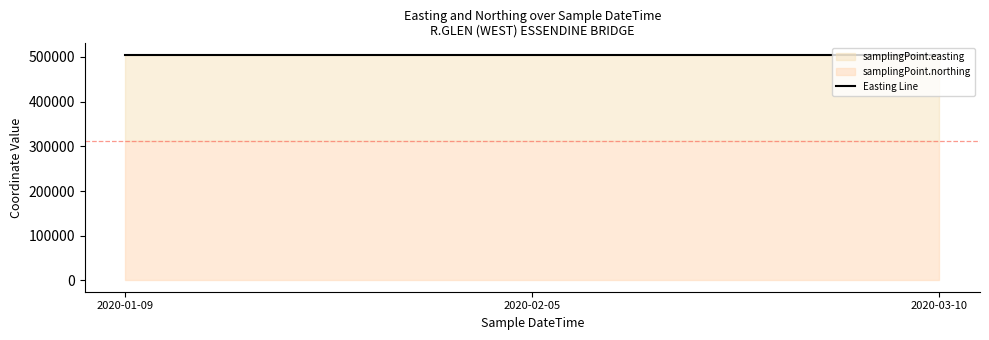

Reading left to right, list all the values displayed in this chart.

samplingPoint.easting: 505021	505021	505021
samplingPoint.northing: 312713	312713	312713